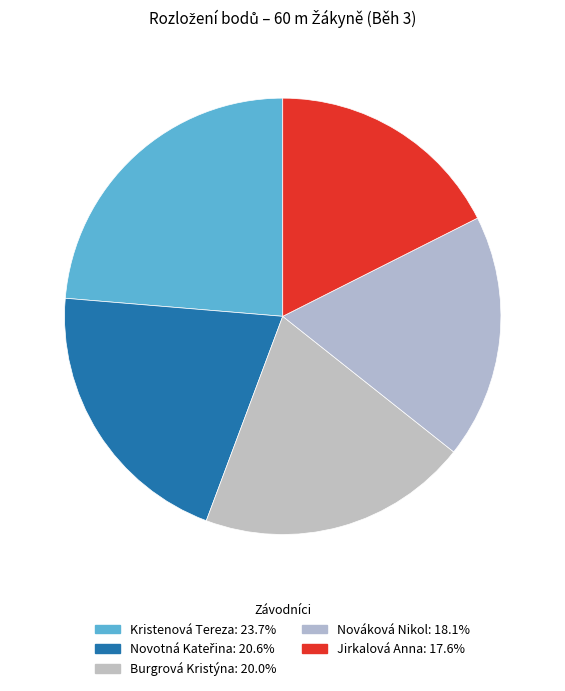

Rank the categories by value from highest to lowest.

Kristenová Tereza, Novotná Kateřina, Burgrová Kristýna, Nováková Nikol, Jirkalová Anna